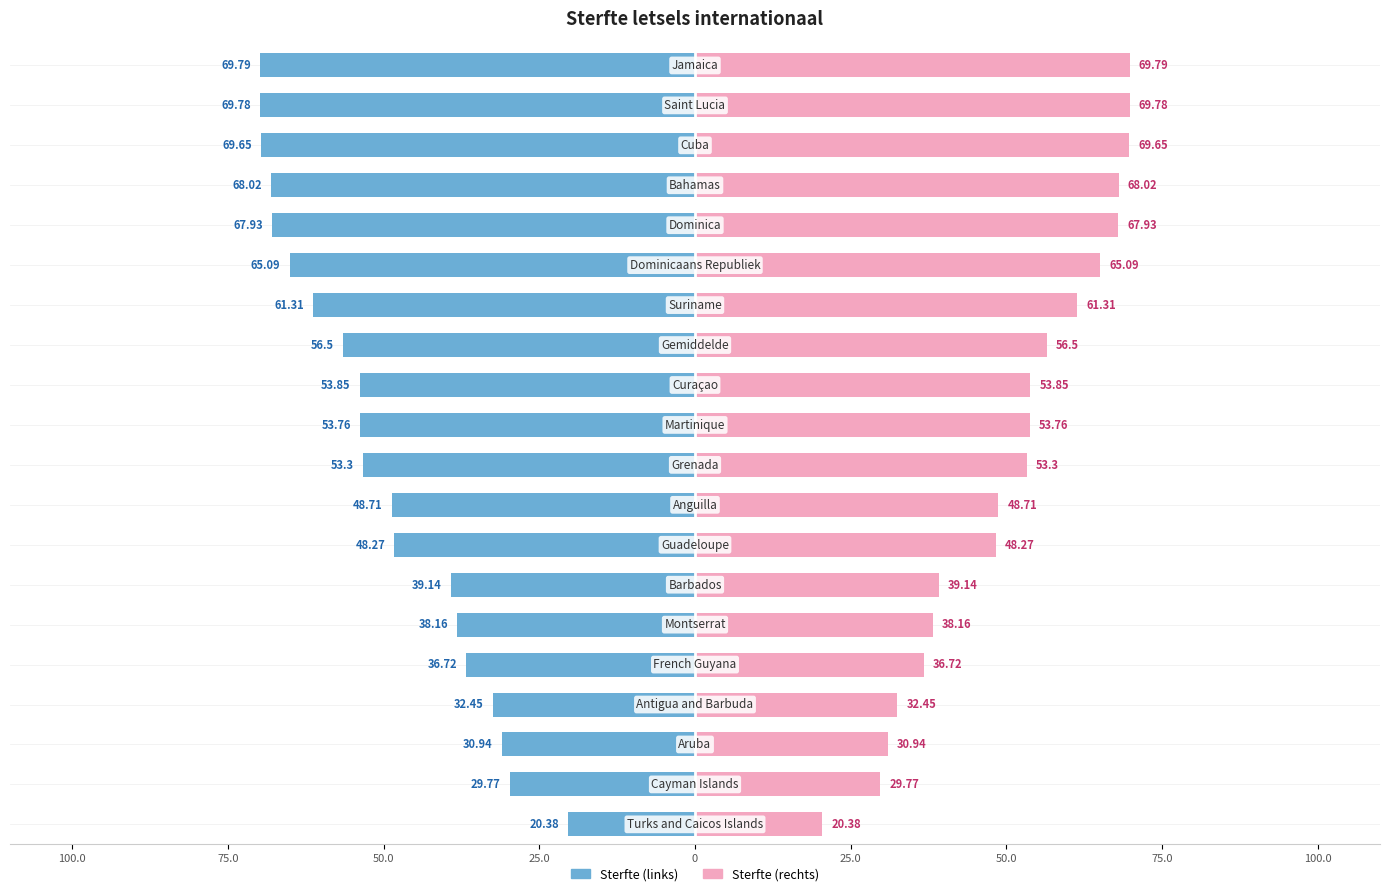

Reading left to right, extract all data points from this chart.

Left: -20.4	-29.8	-30.9	-32.5	-36.7	-38.2	-39.1	-48.3	-48.7	-53.3	-53.8	-53.9	-56.5	-61.3	-65.1	-67.9	-68.0	-69.7	-69.8	-69.8
Right: 20.4	29.8	30.9	32.5	36.7	38.2	39.1	48.3	48.7	53.3	53.8	53.9	56.5	61.3	65.1	67.9	68.0	69.7	69.8	69.8